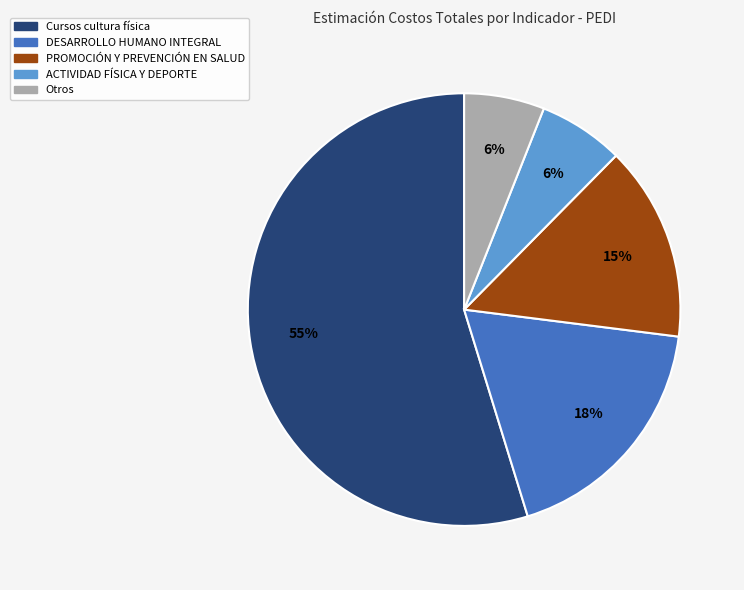

Is there any slice that represents more than half of the pie?

Yes